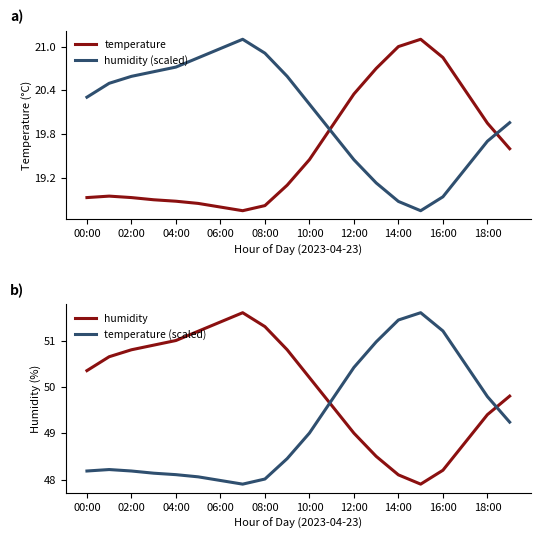

What is the difference between the maximum and minimum values in the temperature (scaled) series?

3.7